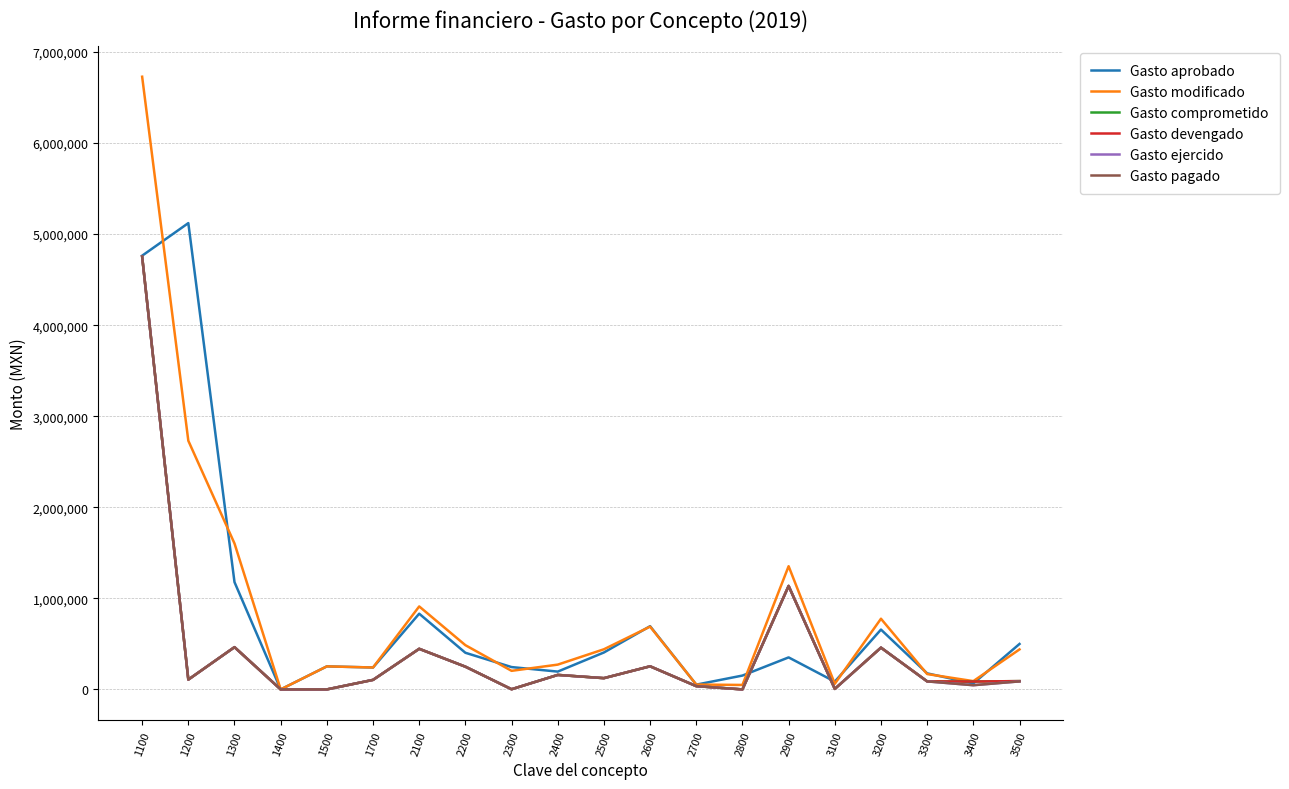

What is the difference between the highest and lowest values at 2500?

317160.1